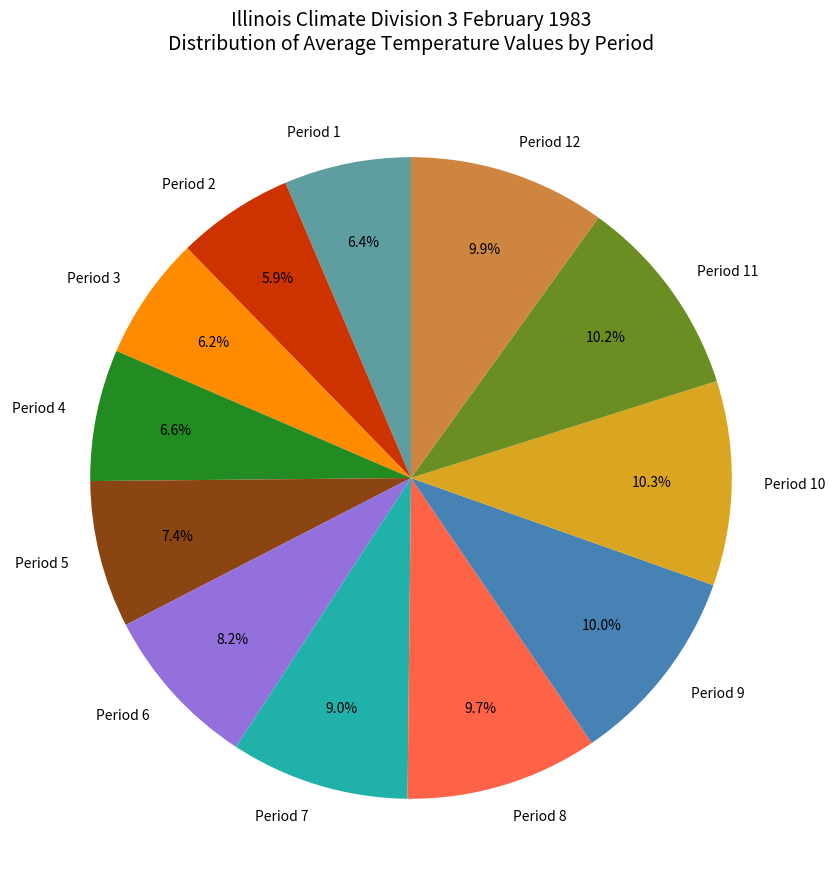

How many slices are in this pie chart?

12